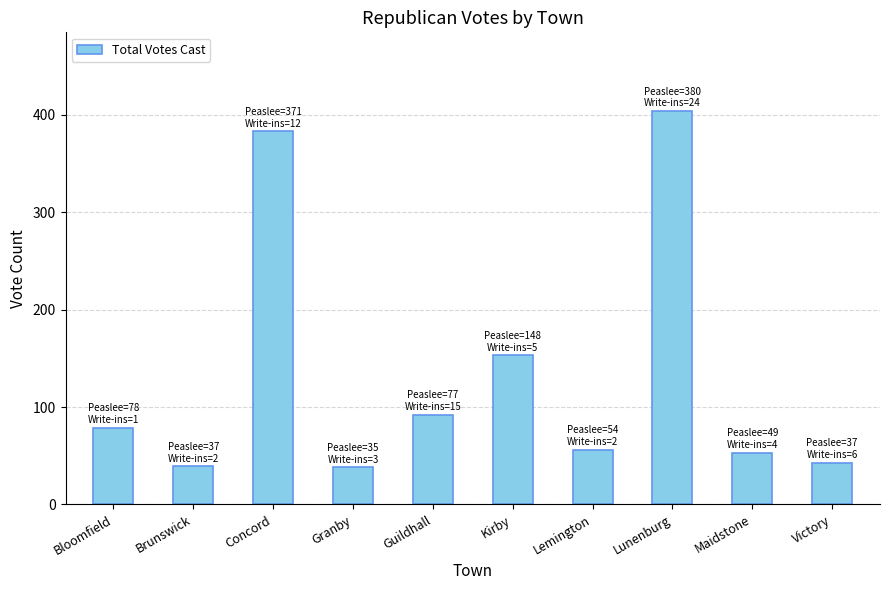

Approximately how many times larger is the value at Brunswick compared to Bloomfield?

0.5